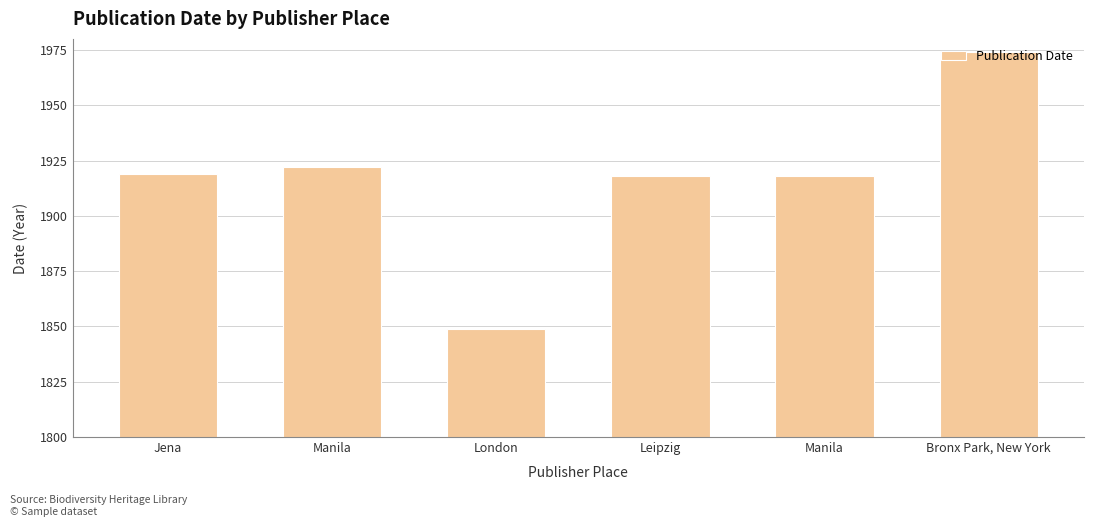

Rank the categories by value from lowest to highest.

London, Leipzig, Manila, Jena, Manila, Bronx Park, New York